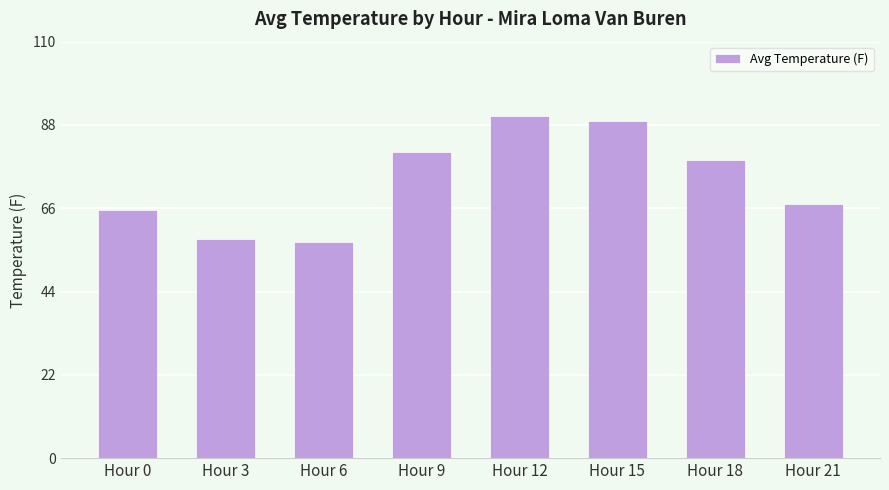

Is it true that the value at Hour 0 is 37.6?

False